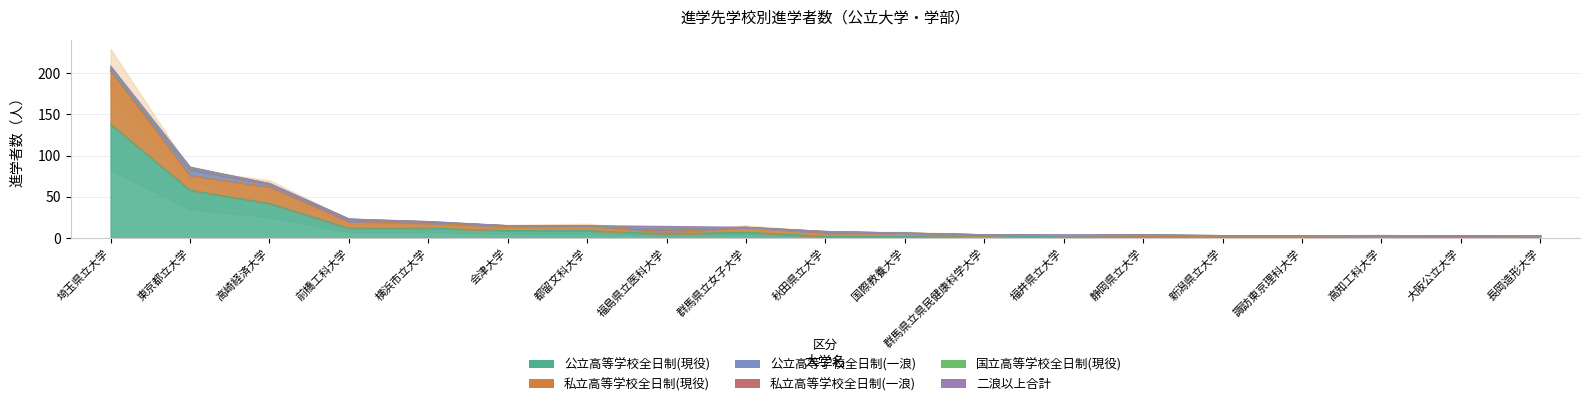

List the labels in order of 公立高等学校全日制(一浪) value, largest first.

東京都立大学, 高崎経済大学, 福島県立医科大学, 前橋工科大学, 横浜市立大学, 会津大学, 秋田県立大学, 静岡県立大学, 新潟県立大学, 諏訪東京理科大学, 大阪公立大学, 埼玉県立大学, 都留文科大学, 群馬県立女子大学, 国際教養大学, 群馬県立県民健康科学大学, 福井県立大学, 高知工科大学, 長岡造形大学